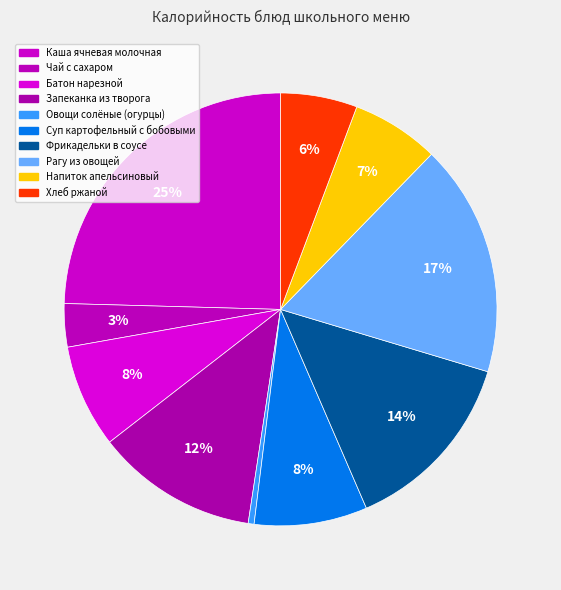

Count the number of slices in the pie.

10